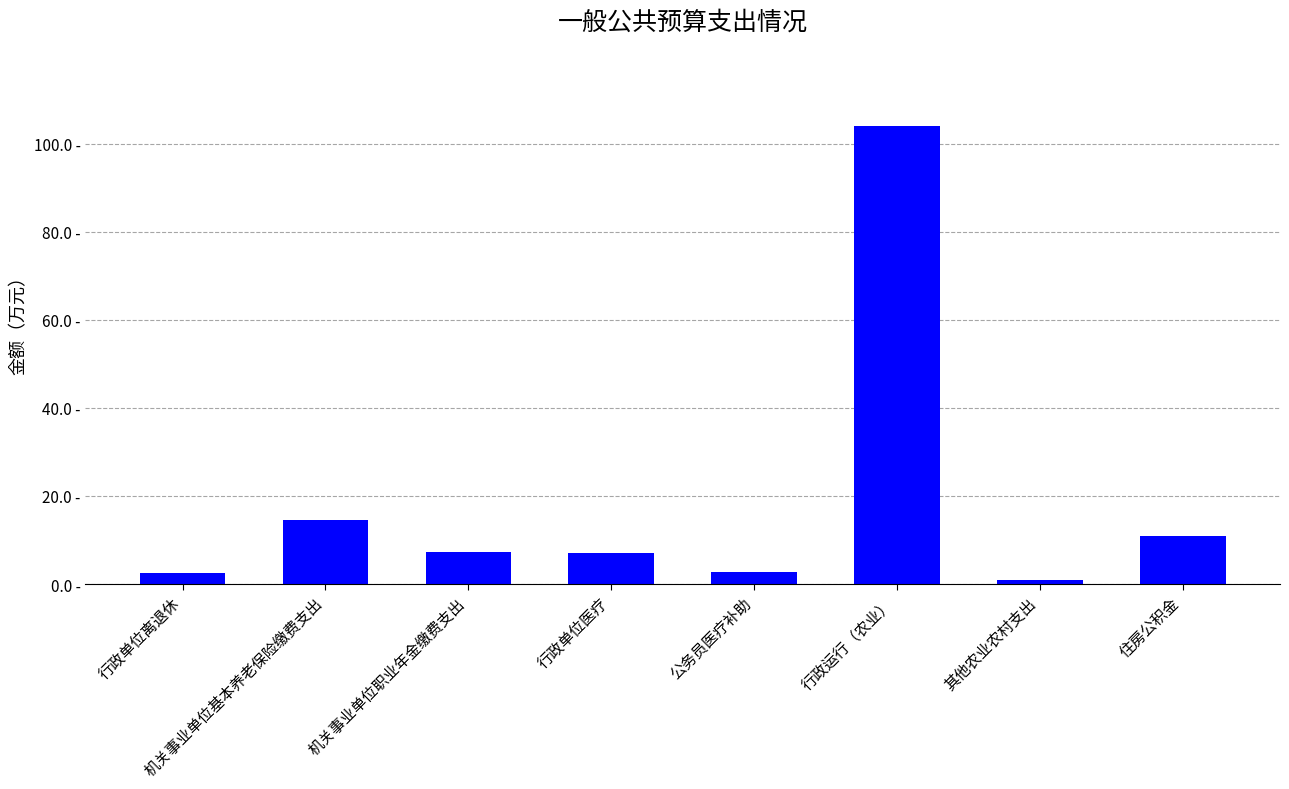

What is the change in value from 行政运行（农业） to 住房公积金?

-93.2